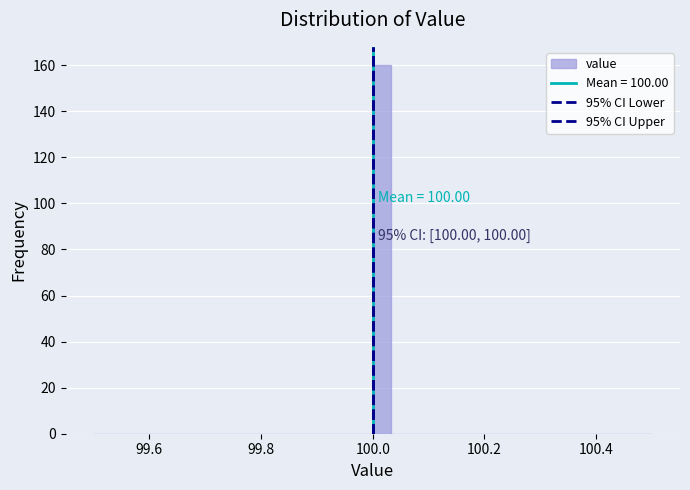

Around what value on the x-axis is the tallest bar? Give the approximate position of its centre, as read against the axis.

100.02